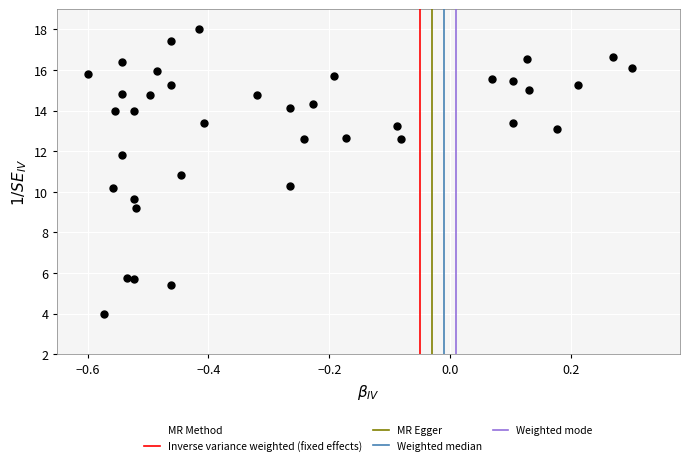

What Y value in the scatter plot is closest to 11?

10.8